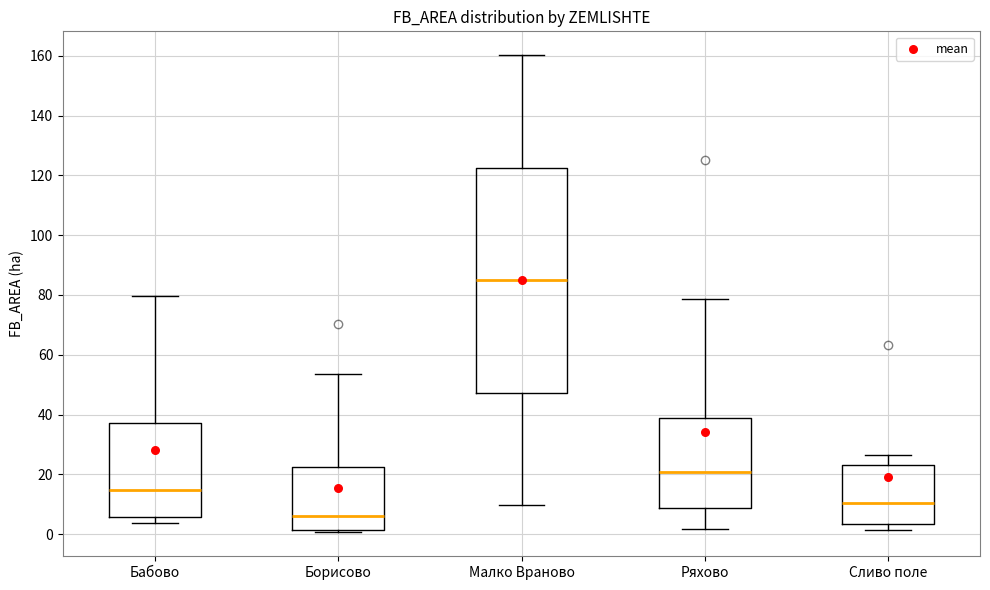

Reading left to right, read every box against the y-axis: the position of its median line, the range the box covers, and the ends of its whiskers. The values are not printed on the chart, so give them approximately, as read against the axis.

Бабово: median 14, box 6 to 38, whiskers 4 to 80
Борисово: median 6, box 2 to 22, whiskers 0 to 54
Малко Враново: median 84, box 48 to 122, whiskers 10 to 160
Ряхово: median 20, box 8 to 38, whiskers 2 to 78
Сливо поле: median 10, box 4 to 24, whiskers 2 to 26